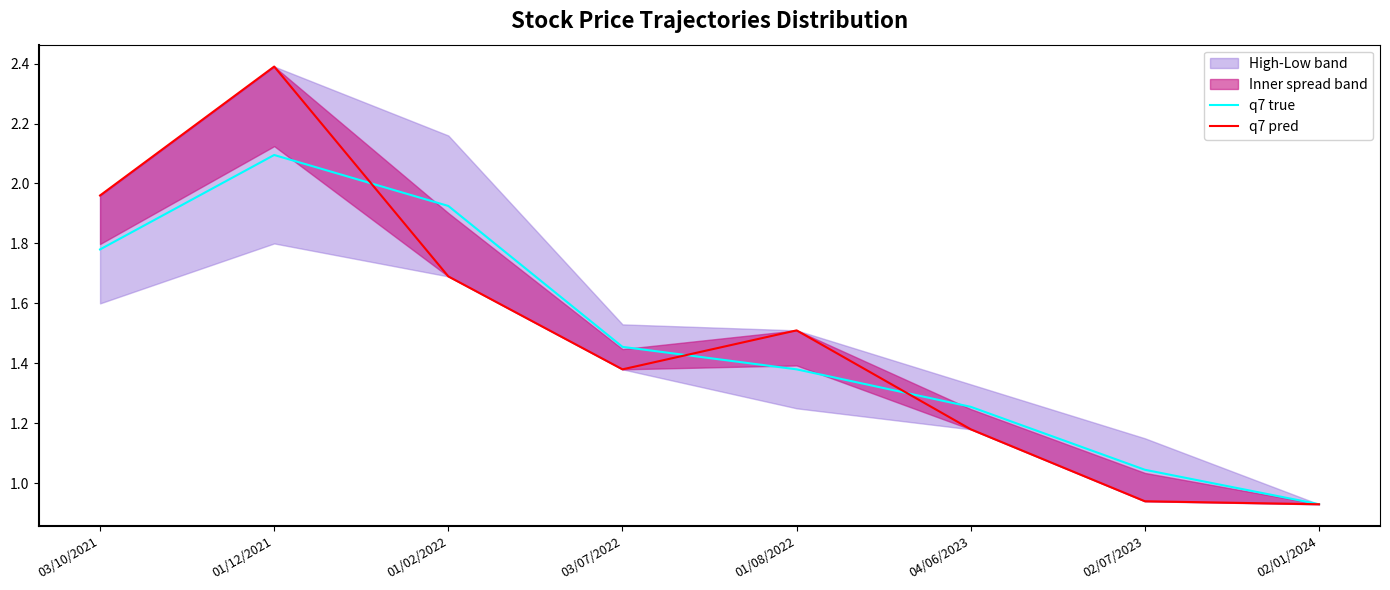

Reading left to right, what are all the values shown in this chart?

q7 true: 1.8	2.1	1.9	1.5	1.4	1.3	1.0	0.9
q7 pred: 2.0	2.4	1.7	1.4	1.5	1.2	0.9	0.9